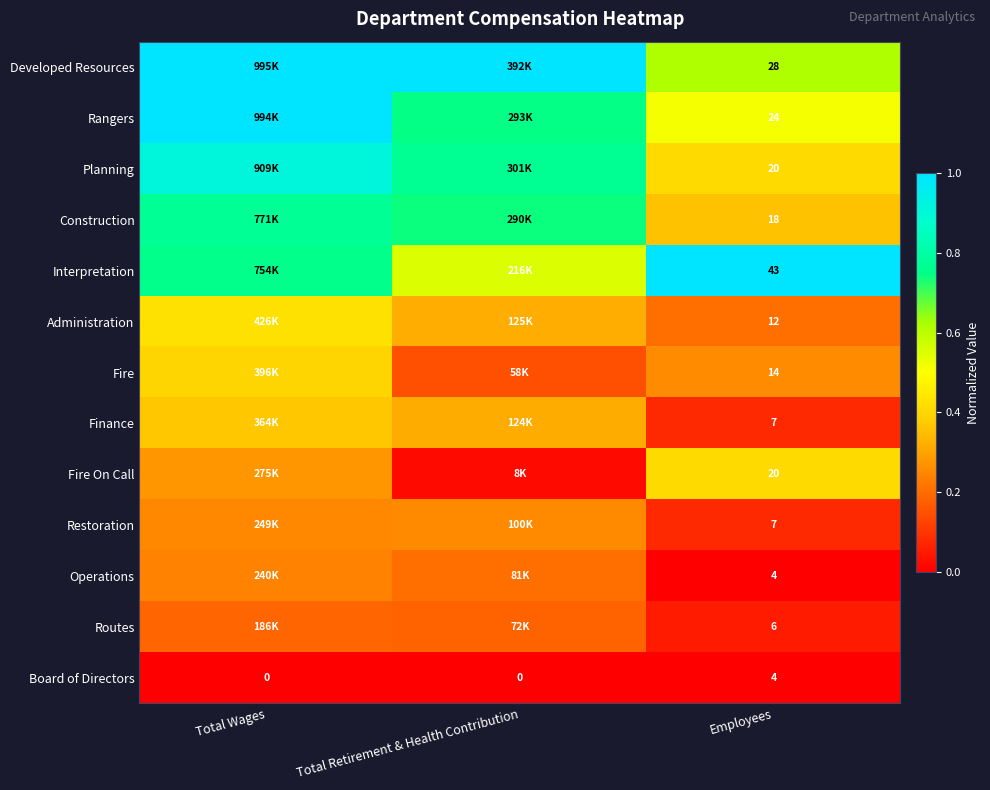

What is the difference between the highest and lowest values at Total Wages?

1.0